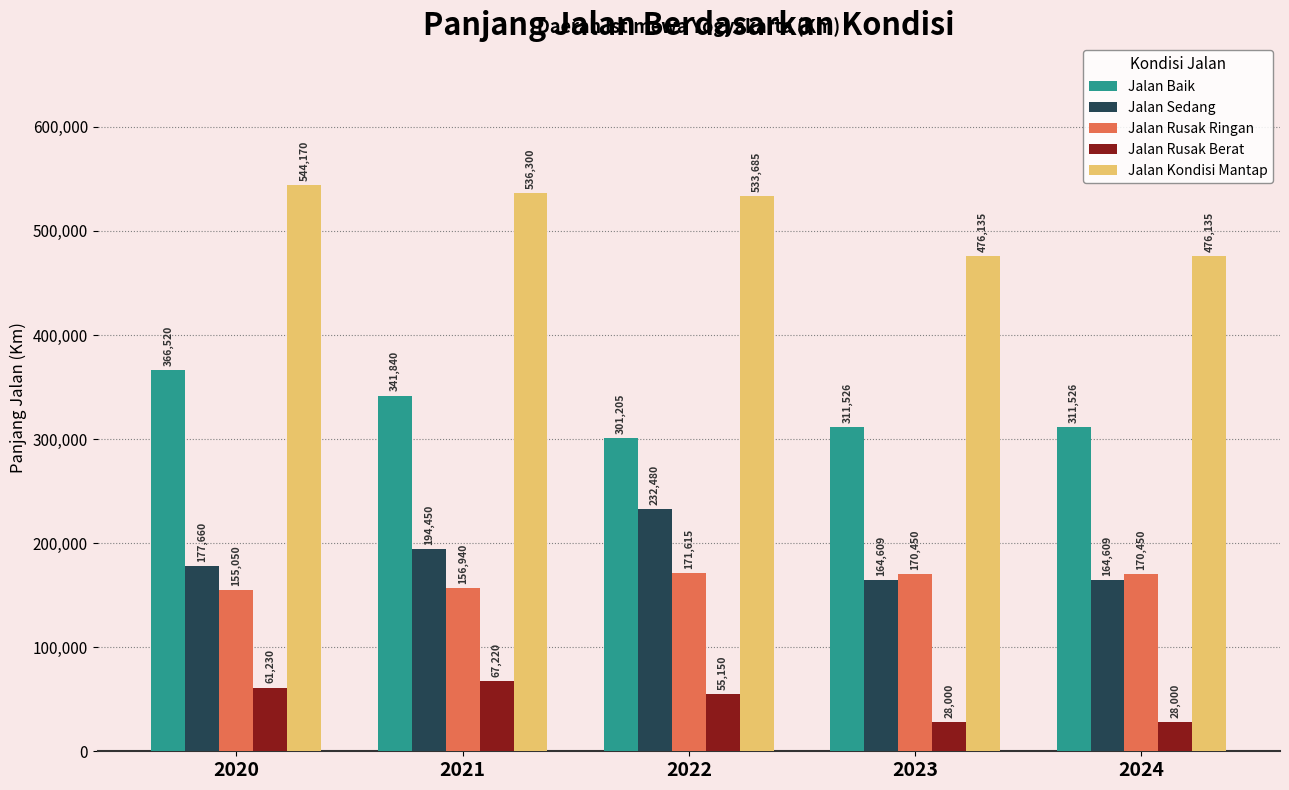

How many series are shown in this chart?

5